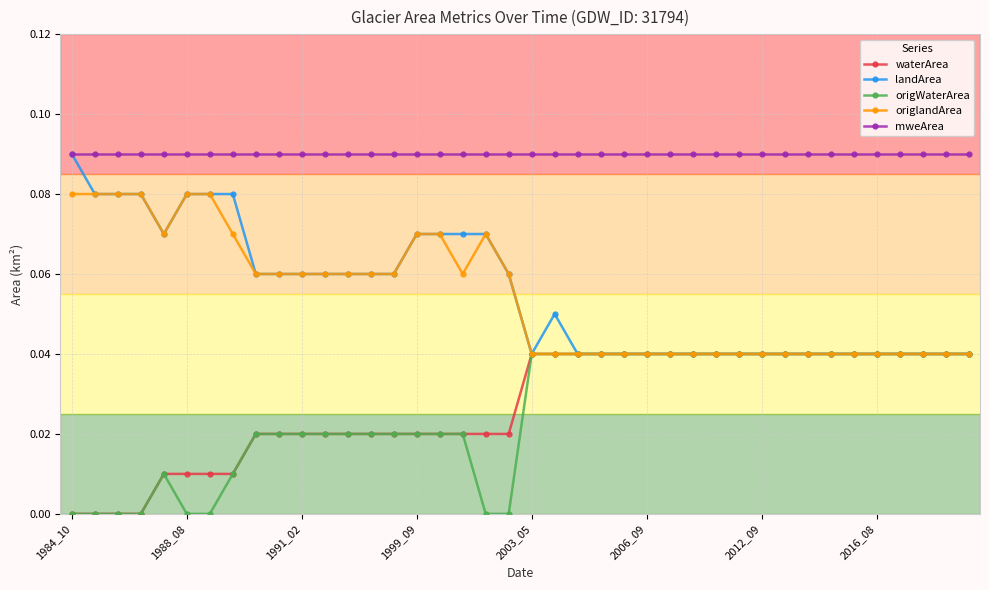

Which series has the largest total across all categories?

mweArea